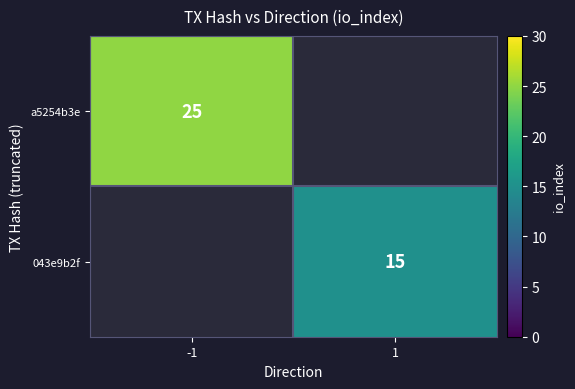

True or false: 043e9b2f has a value of 15 at 1.

True